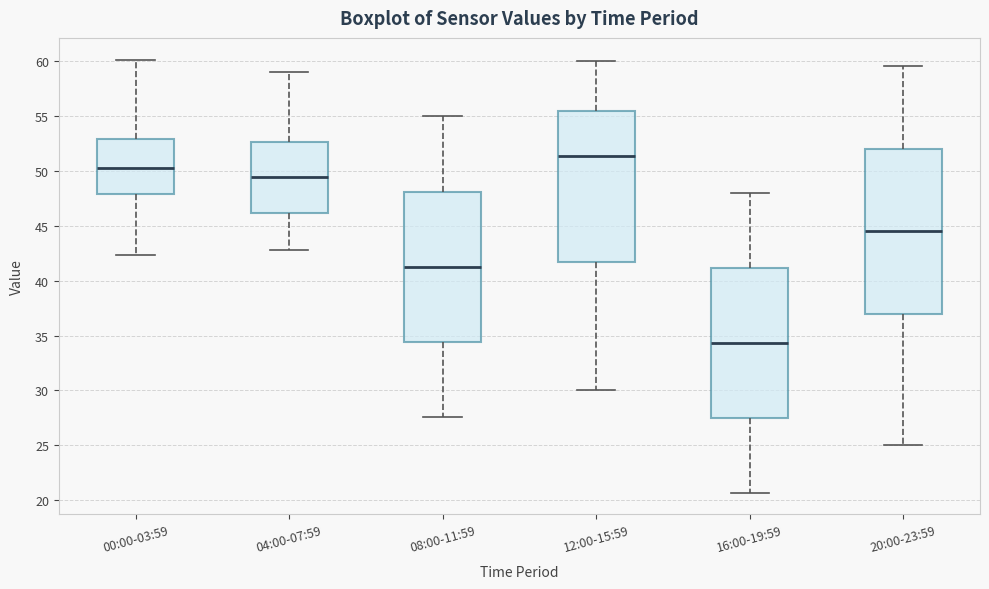

Which box is the tallest, from its lower edge to its upper edge?

20:00-23:59